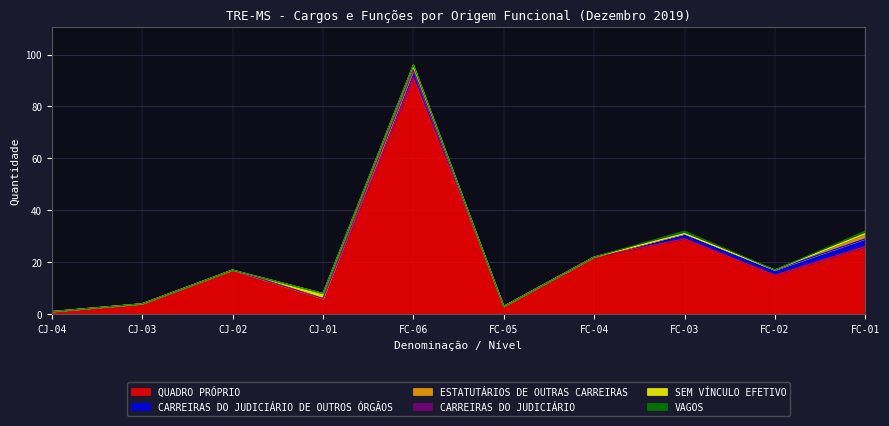

Which series changed the most between CJ-03 and CJ-02?

QUADRO PRÓPRIO